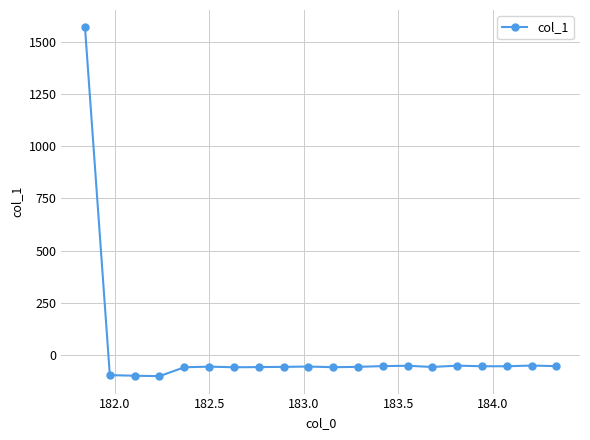

What is the average value?

18.3